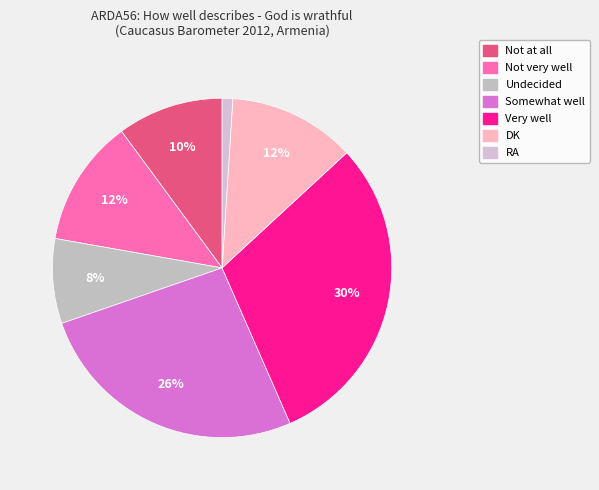

Count the number of slices in the pie.

7